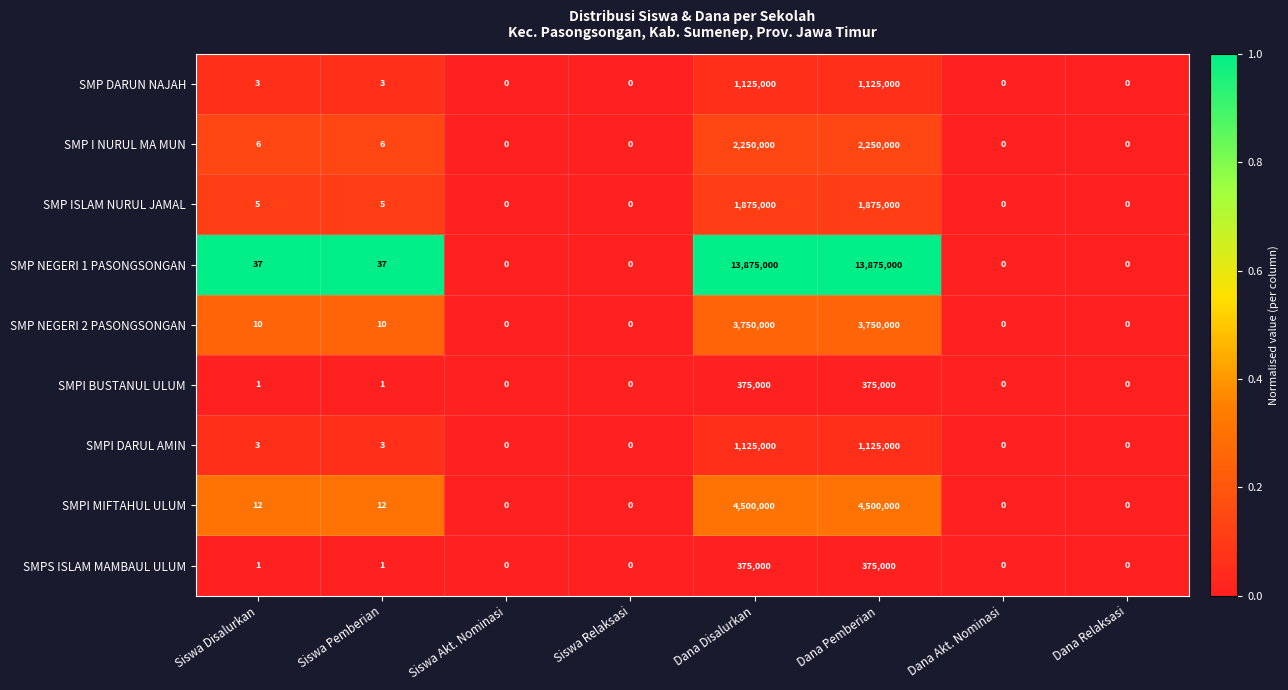

The SMP NEGERI 2 PASONGSONGAN series shows -1503263 at Siswa Relaksasi. True or false?

False